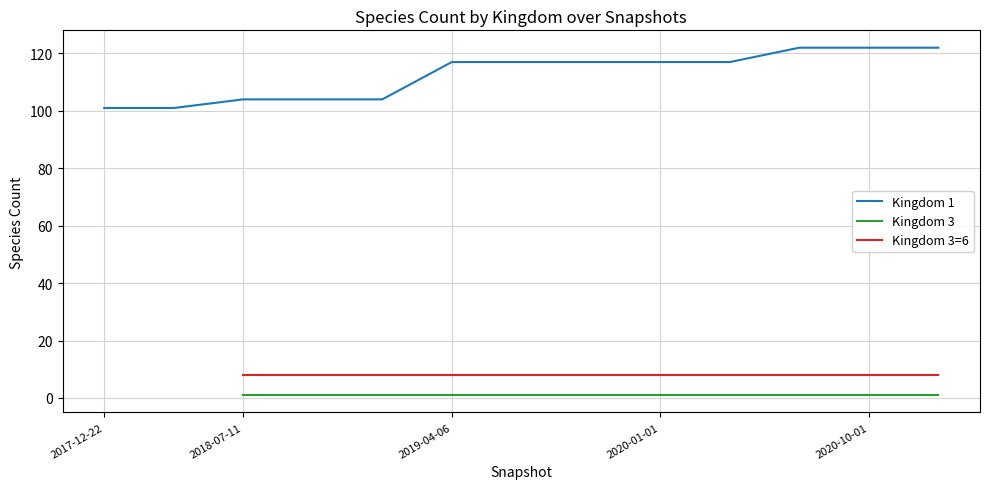

True or false: Kingdom 3 and Kingdom 3=6 cross at least once.

False